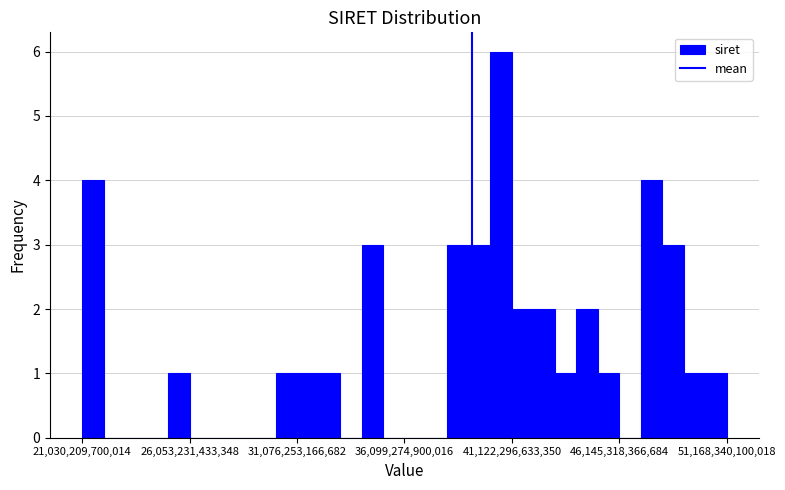

Read against the x-axis, roughly where is the centre of the tallest bar?

41000000000000